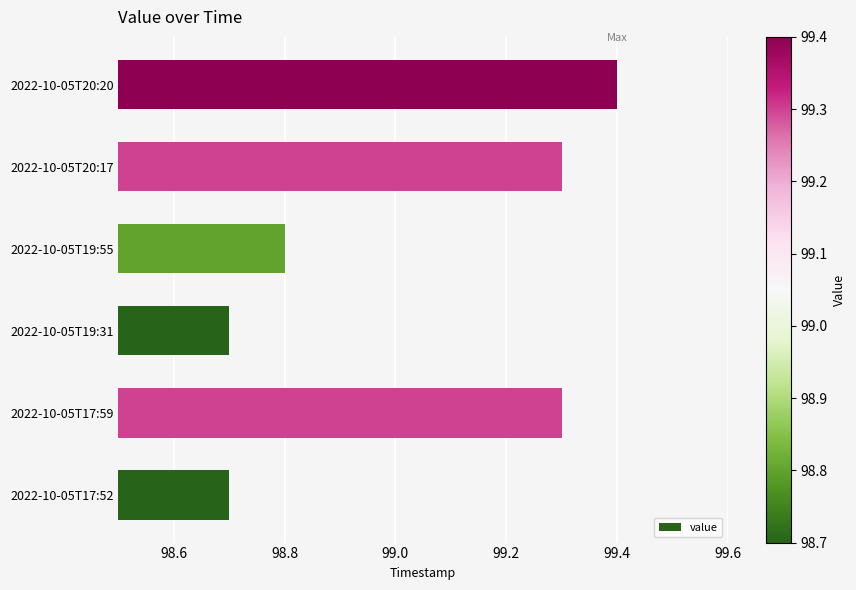

How many bars are there in total?

6